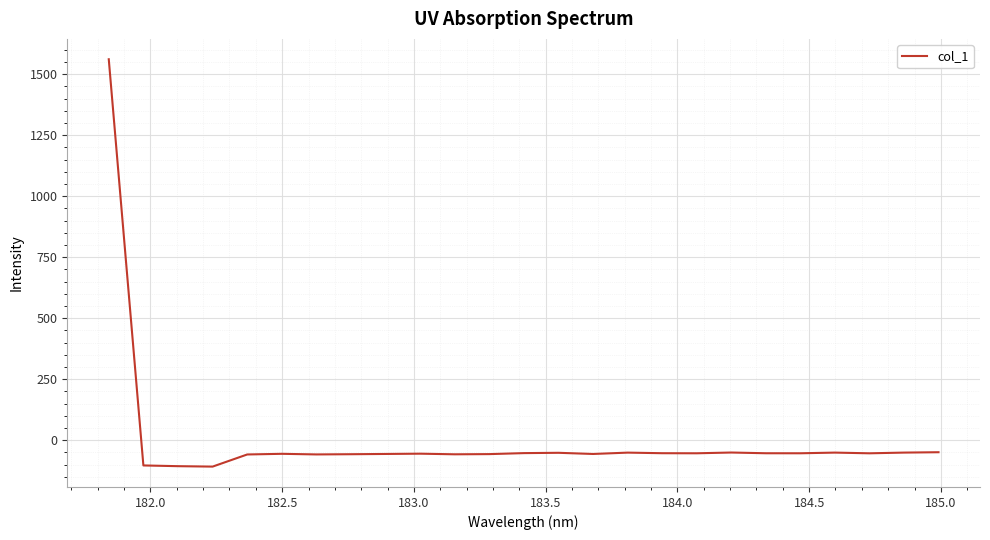

What is the minimum value shown in the chart?

-108.3